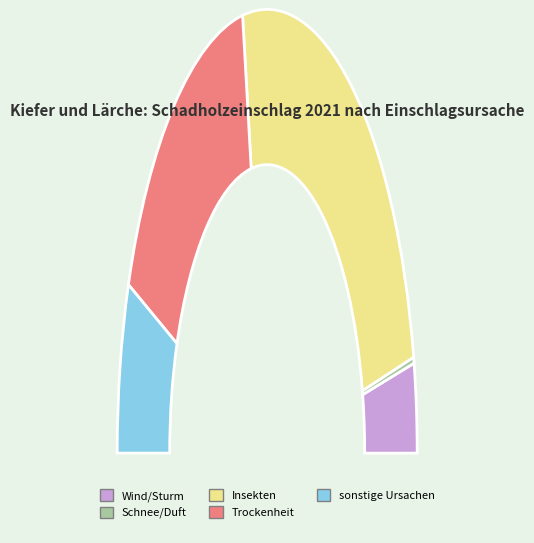

How many slices are in this pie chart?

5